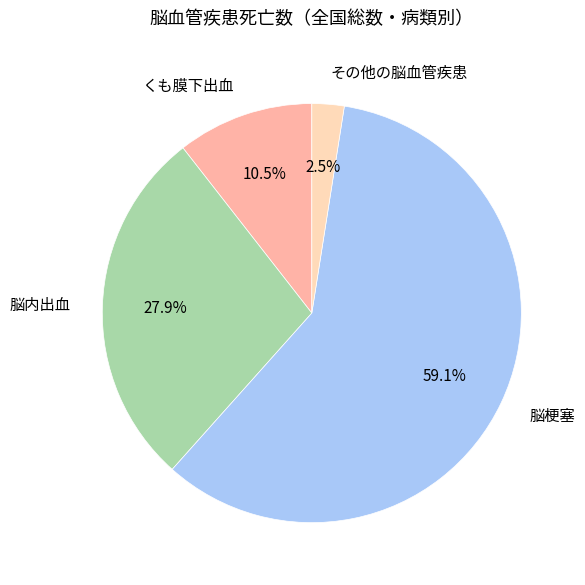

Do くも膜下出血 and 脳梗塞 together represent more than half of the pie?

Yes